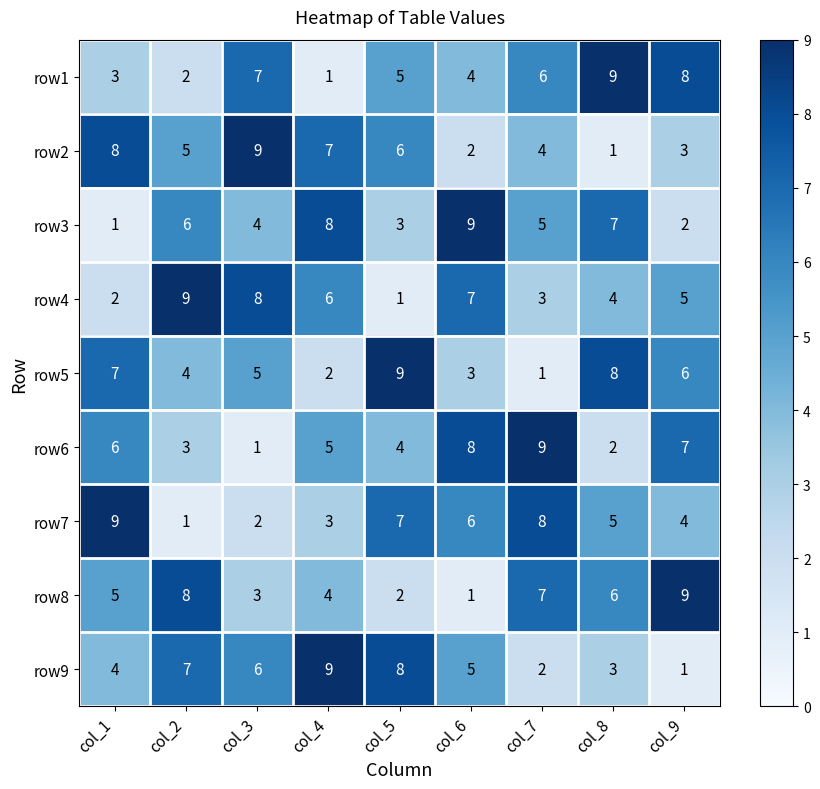

Where does the row3 series first go above 5?

col_2